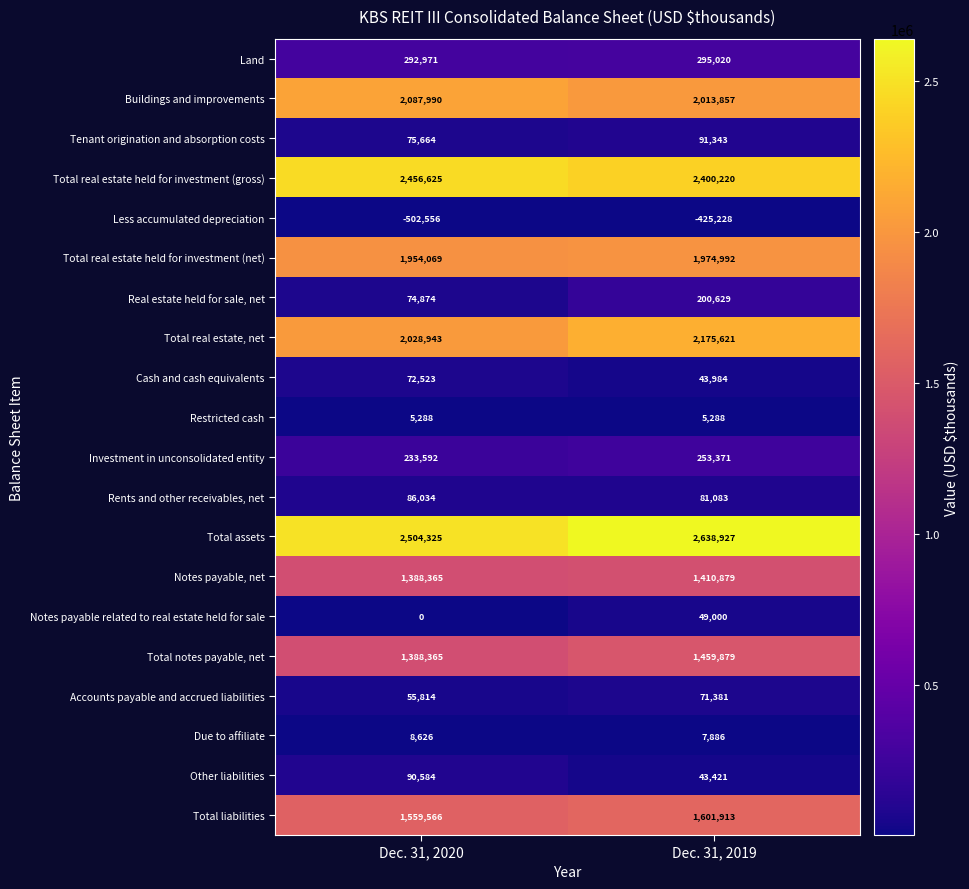

Which series changed the most between Dec. 31, 2020 and Dec. 31, 2019?

Total real estate, net